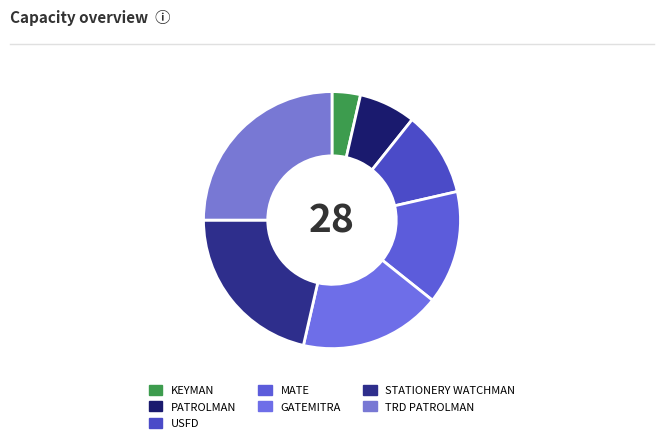

How many slices are in this pie chart?

7